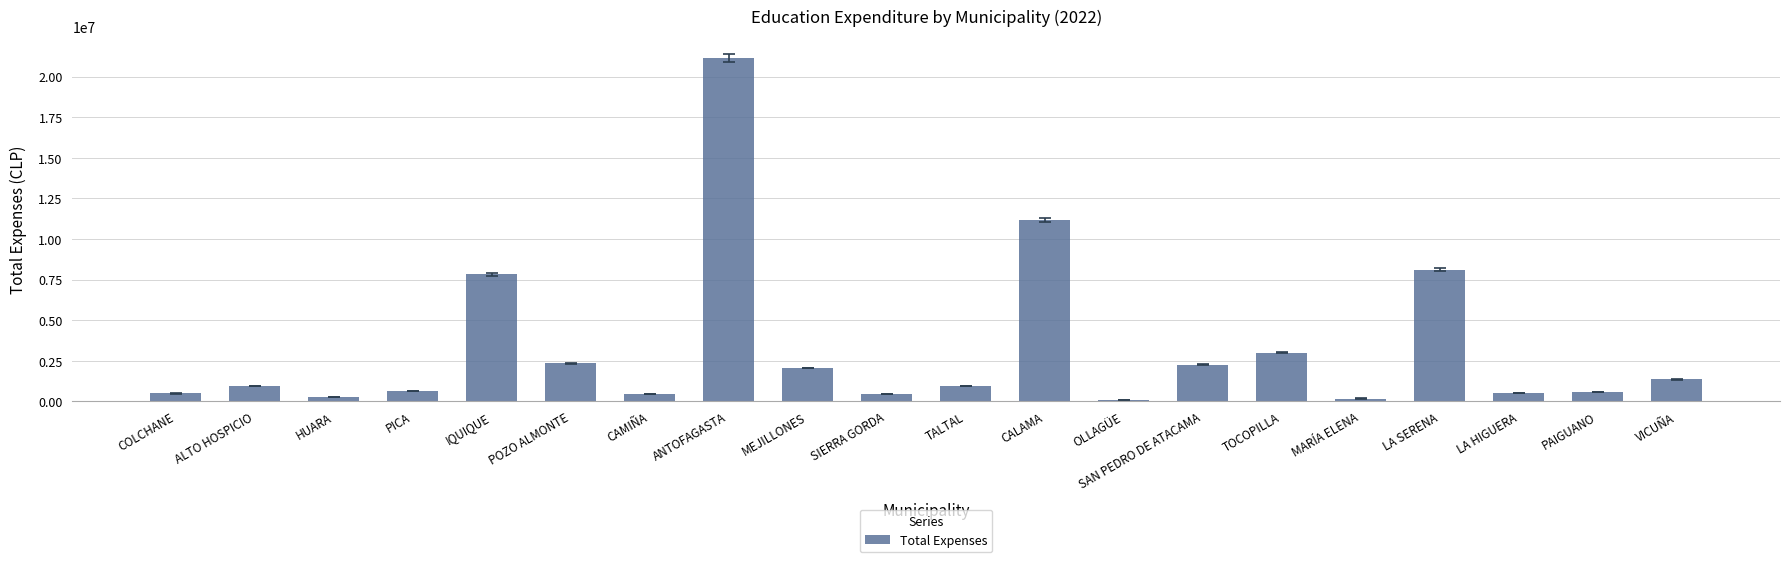

What is the greatest value displayed?

21161995